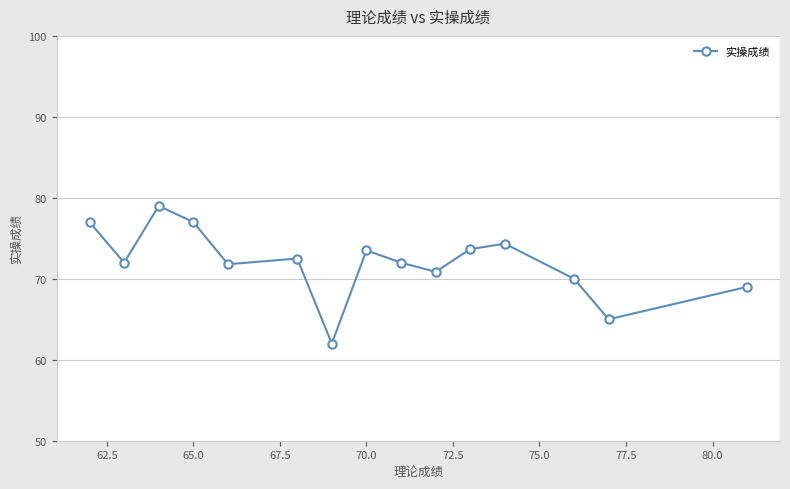

How many lines are shown in the chart?

1